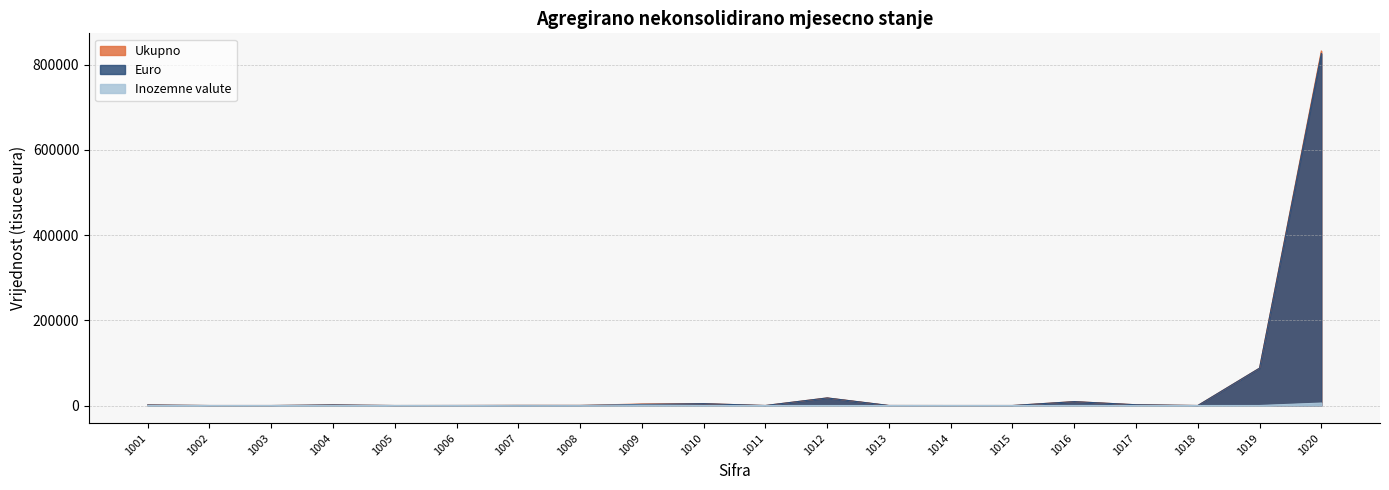

List the labels in order of Euro value, largest first.

1020, 1019, 1012, 1016, 1010, 1009, 1017, 1004, 1001, 1006, 1013, 1007, 1008, 1011, 1018, 1002, 1003, 1005, 1014, 1015